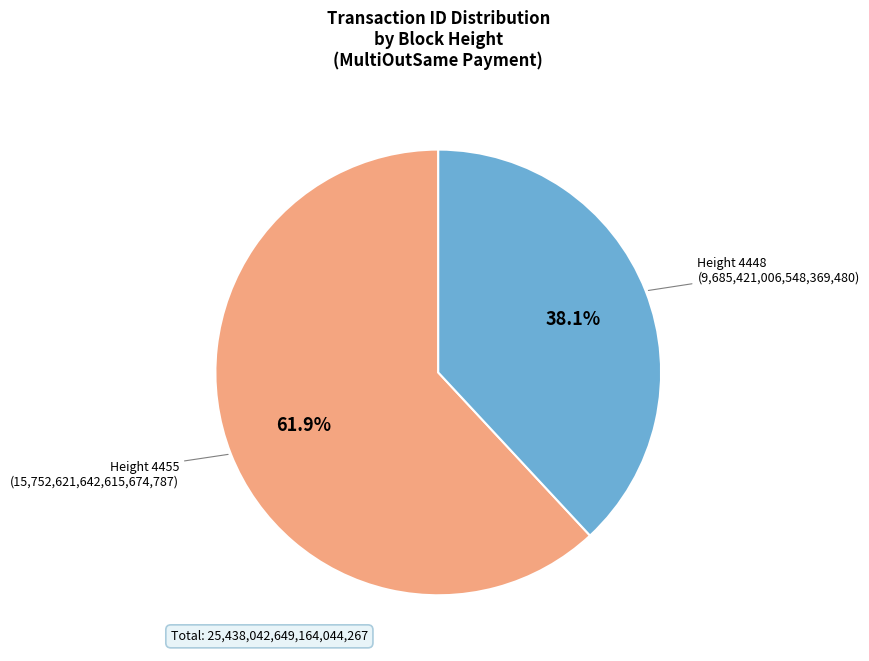

Does any single category account for the majority?

Yes